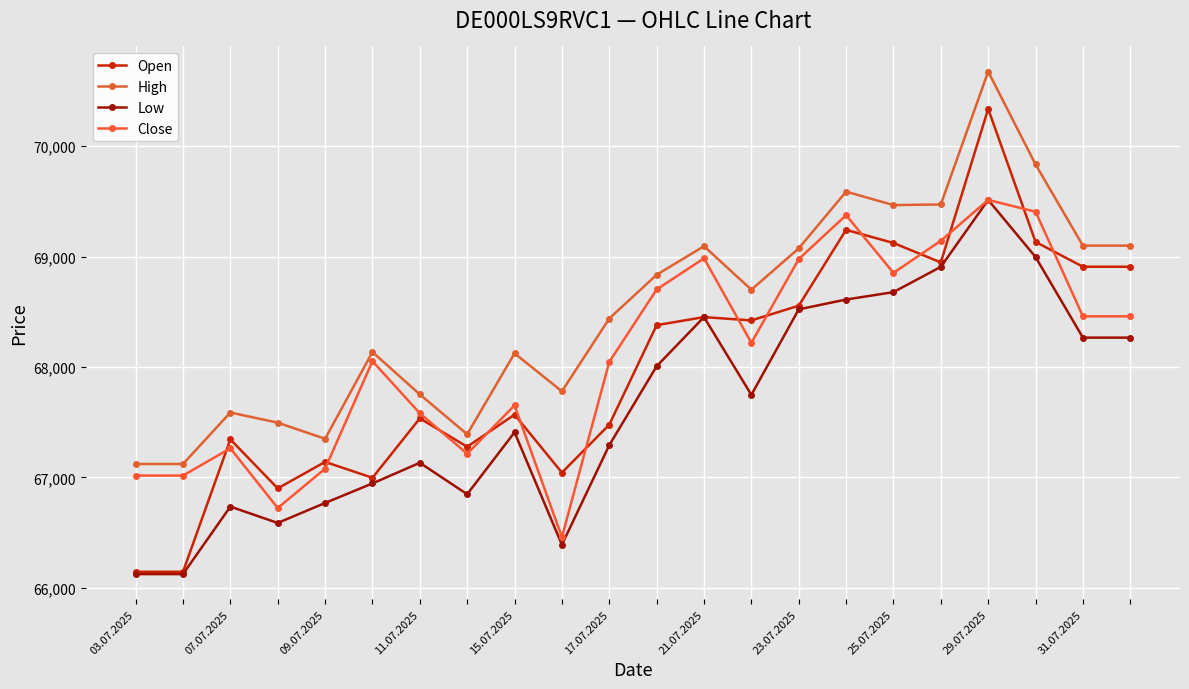

How many lines are shown in the chart?

4